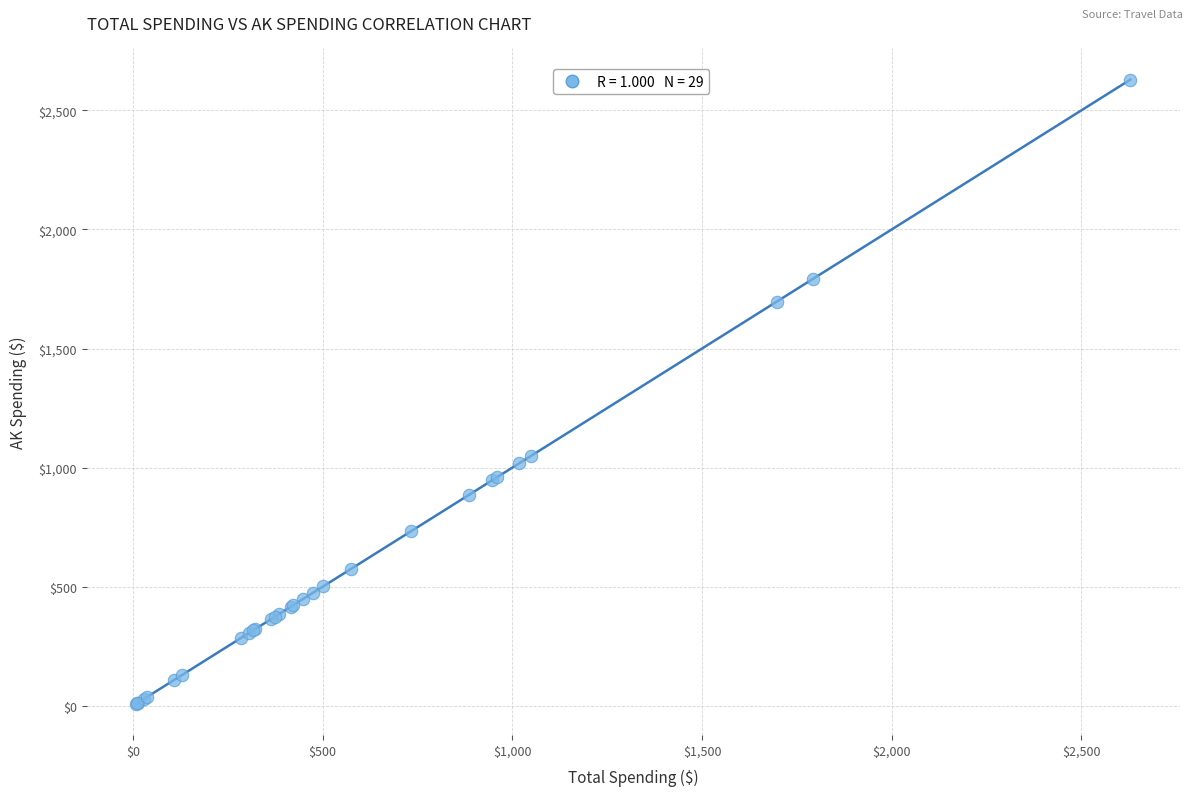

What Y value in the scatter plot is closest to 1318?

1049.4